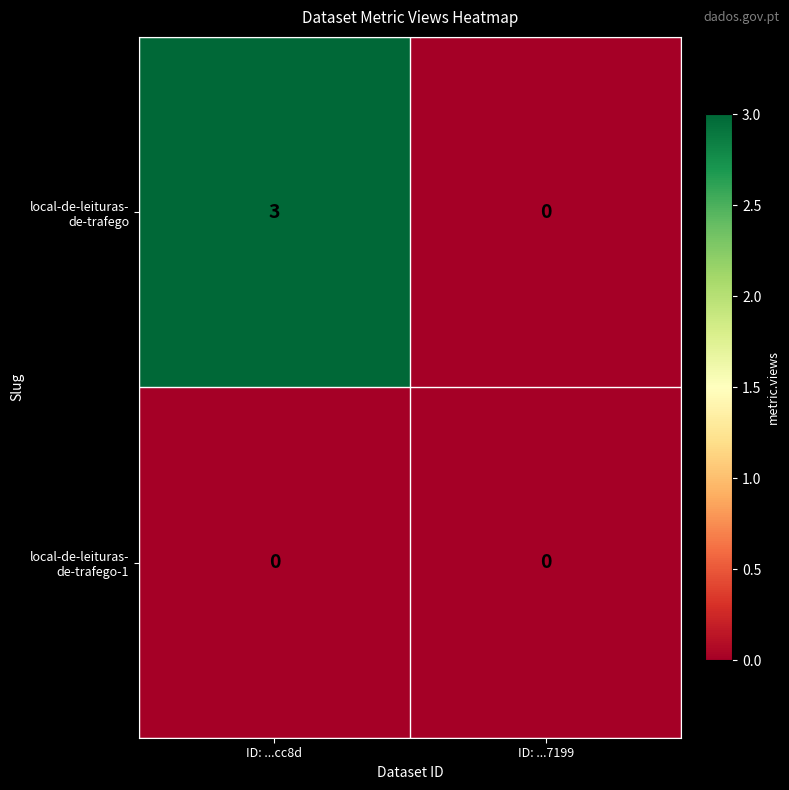

At which category is the sum across all series the highest?

ID: ...cc8d